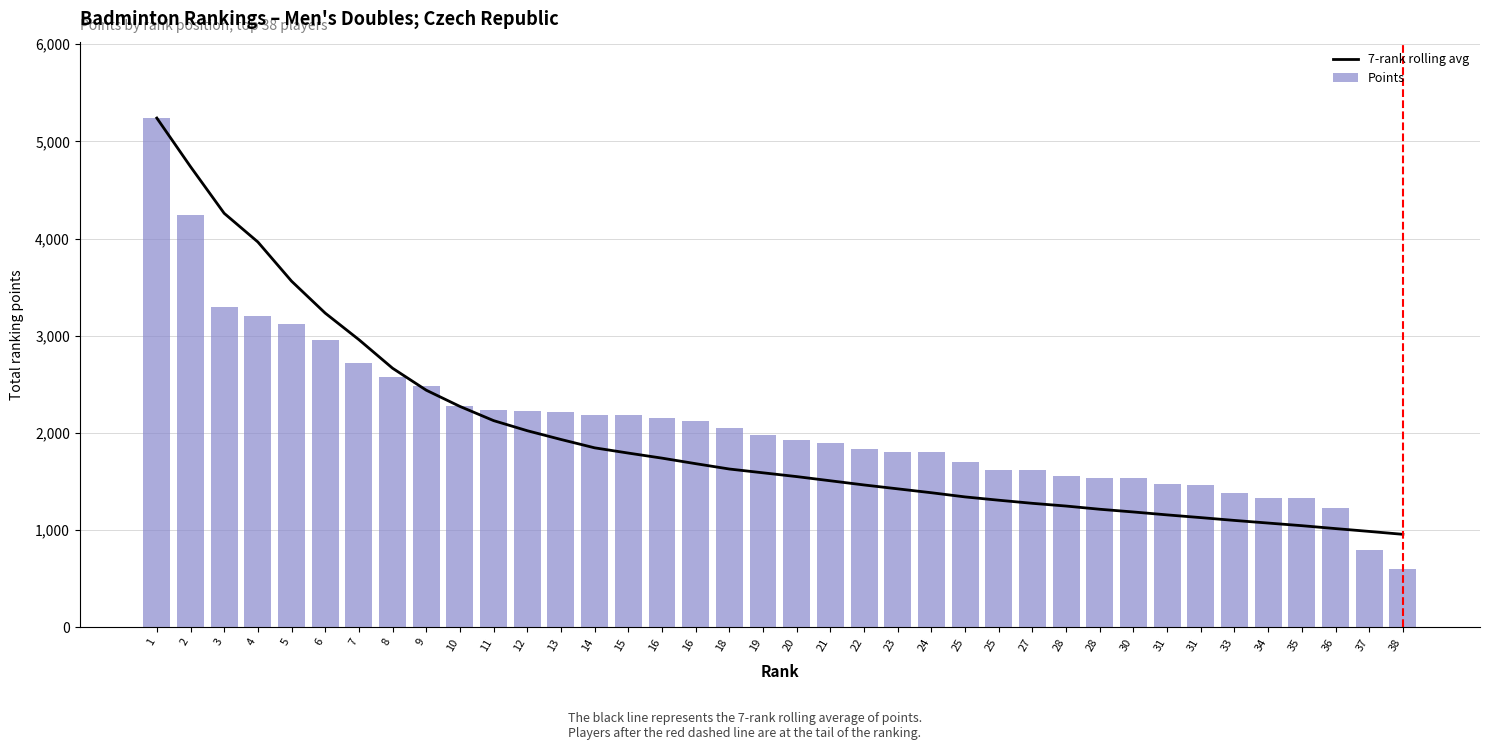

What is the approximate value of Points at 22?

1830